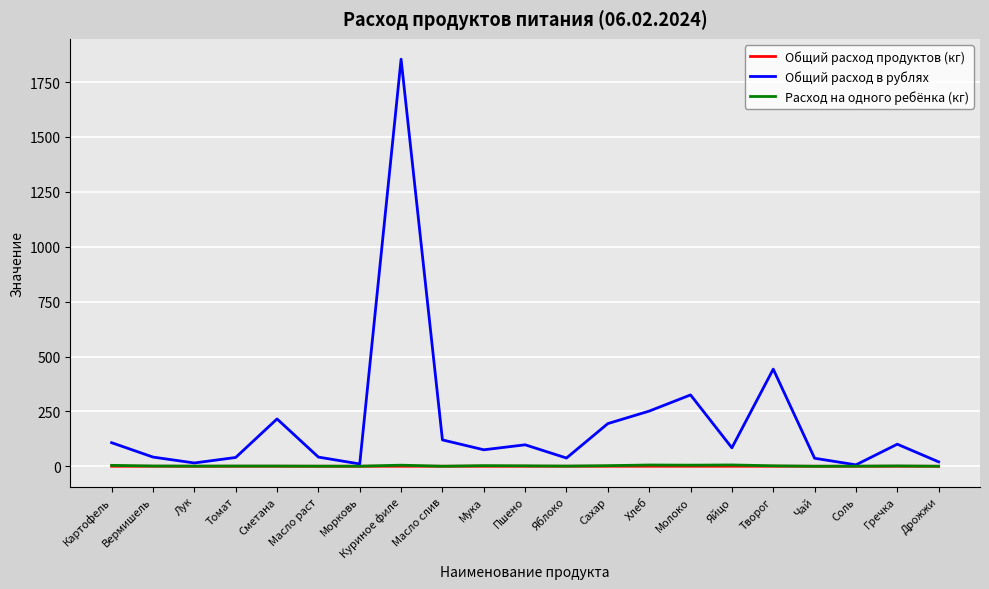

Which category has the highest value across all series?

Куриное филе